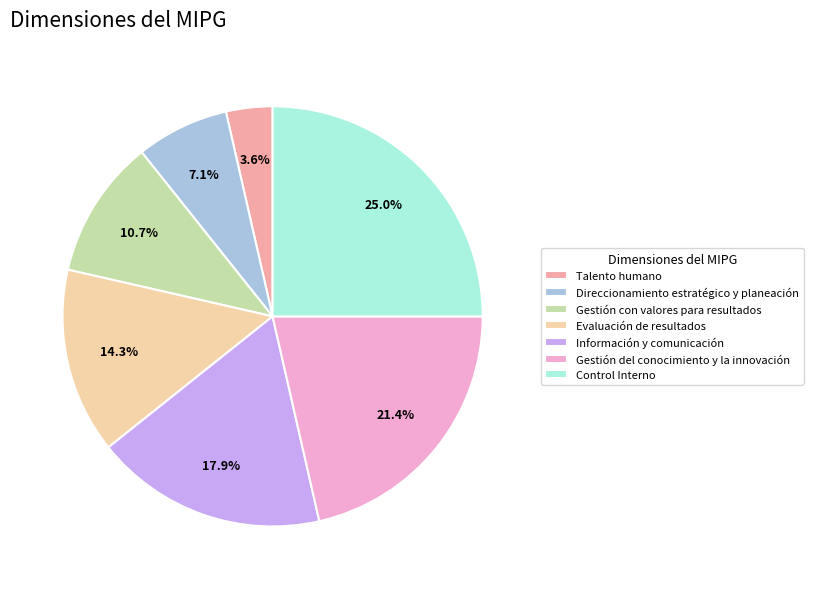

Which category has the biggest portion of the pie?

Control Interno